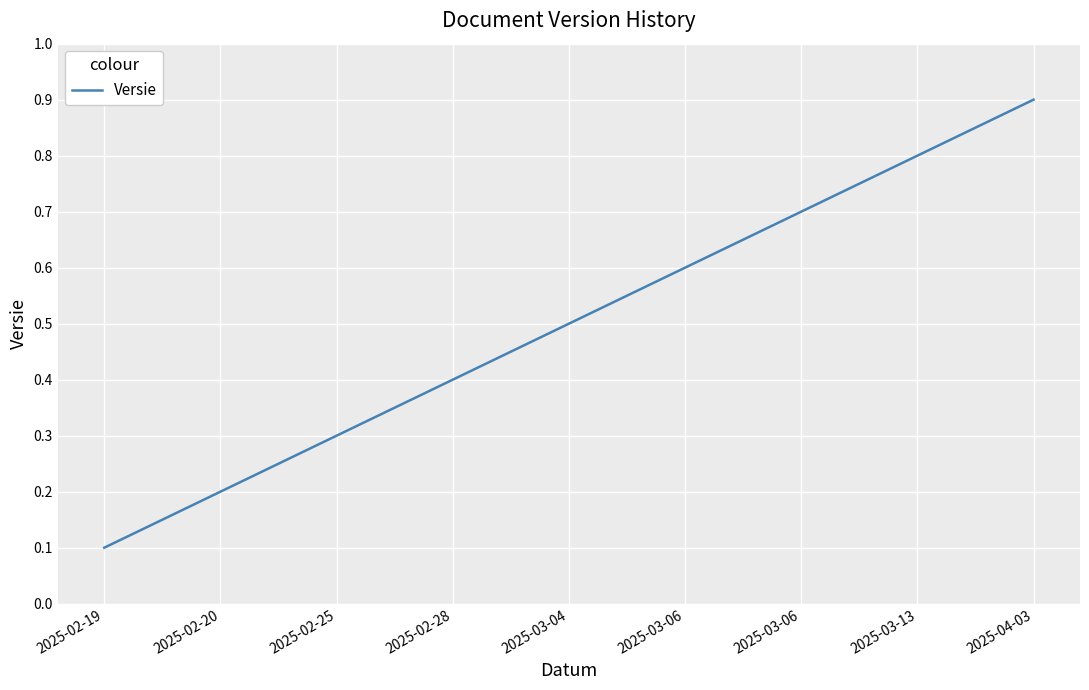

What is the difference between the maximum and second lowest values?

0.7